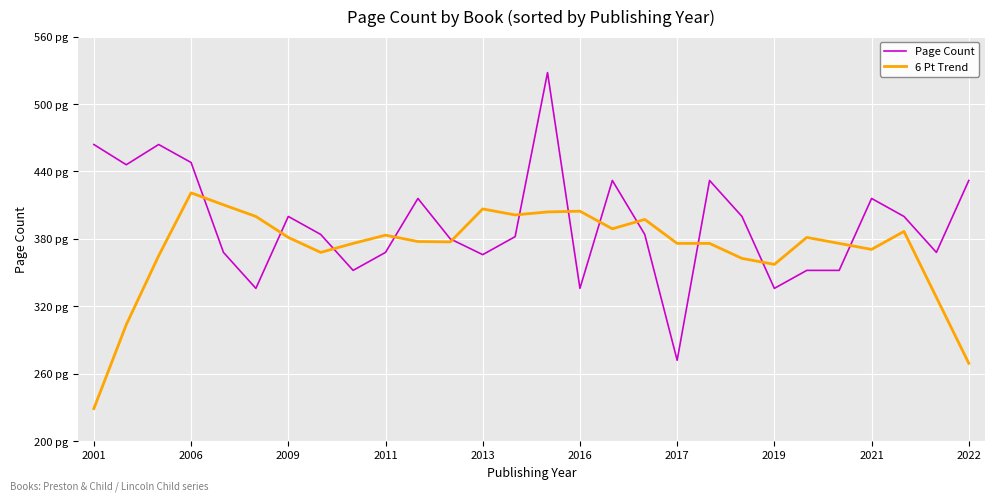

Rank the series by their maximum value, from highest to lowest.

Page Count, 6 Pt Trend